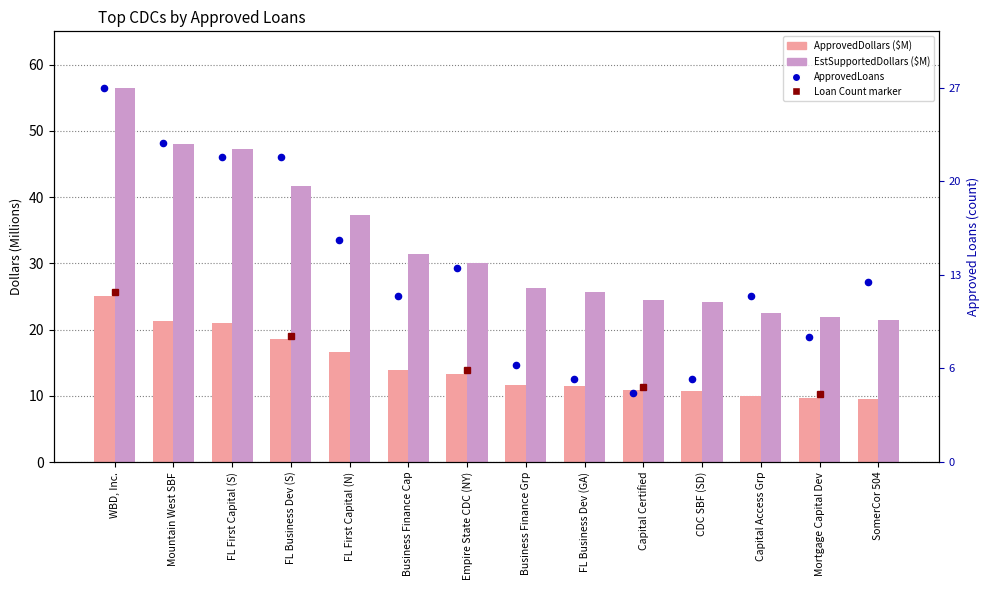

Which series has the widest spread of Y values?

EstSupportedDollars ($M)